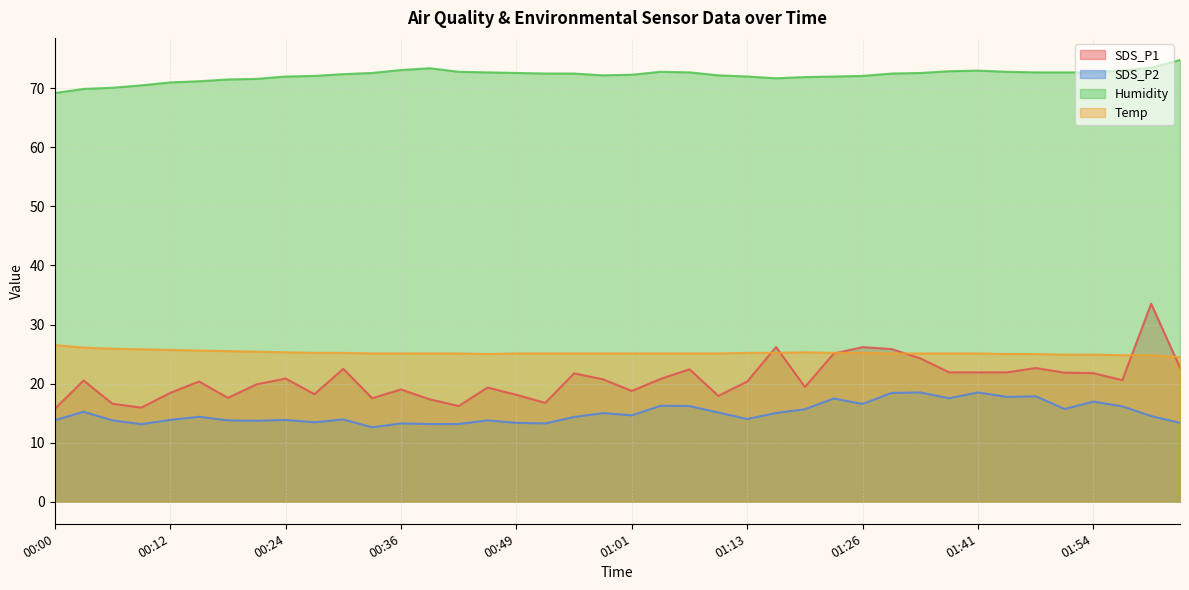

What is the label of the 11th point from the left?

00:30